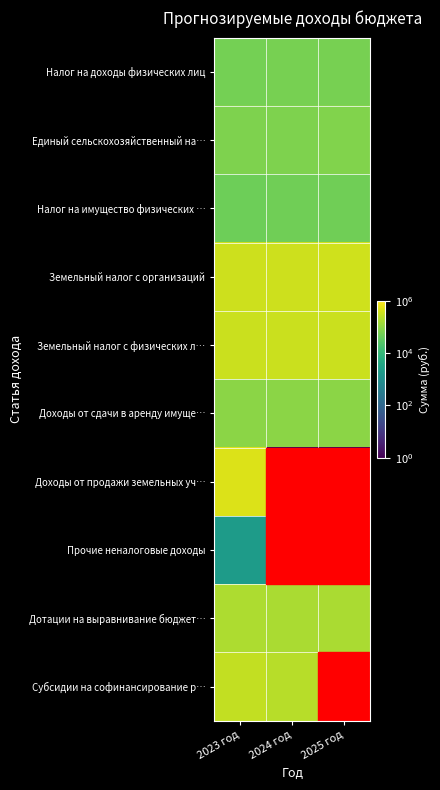

Which category has the highest value across all series?

2023 год